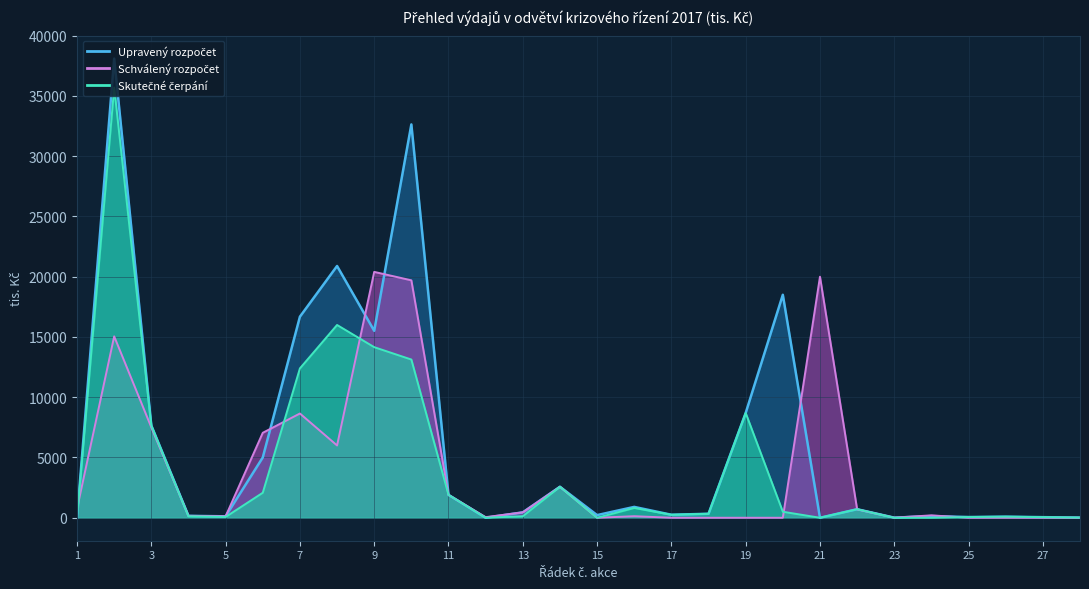

What is the sum of all Schválený rozpočet values?

111393.0